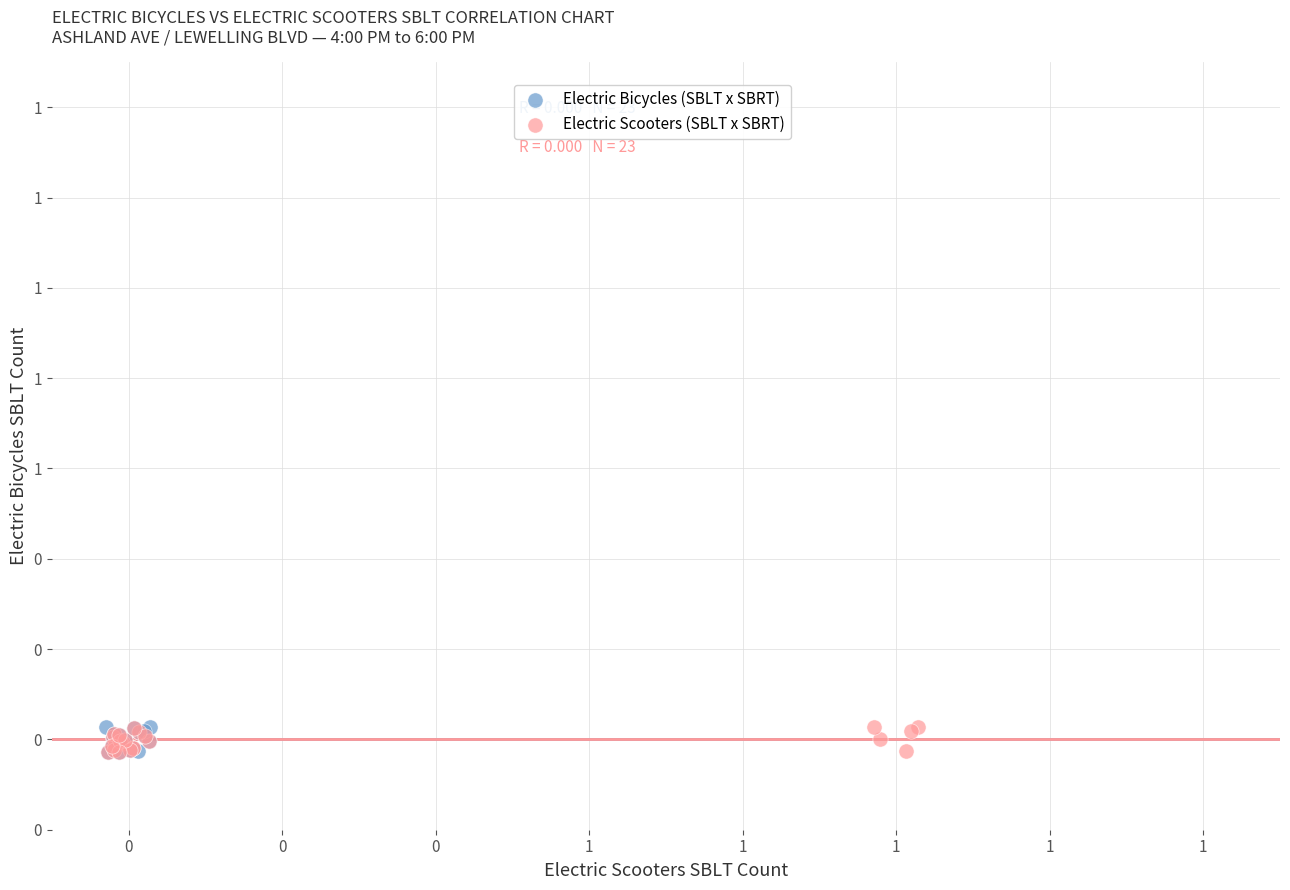

What are all the series names shown in the legend?

Electric Bicycles (SBLT x SBRT), Electric Scooters (SBLT x SBRT)